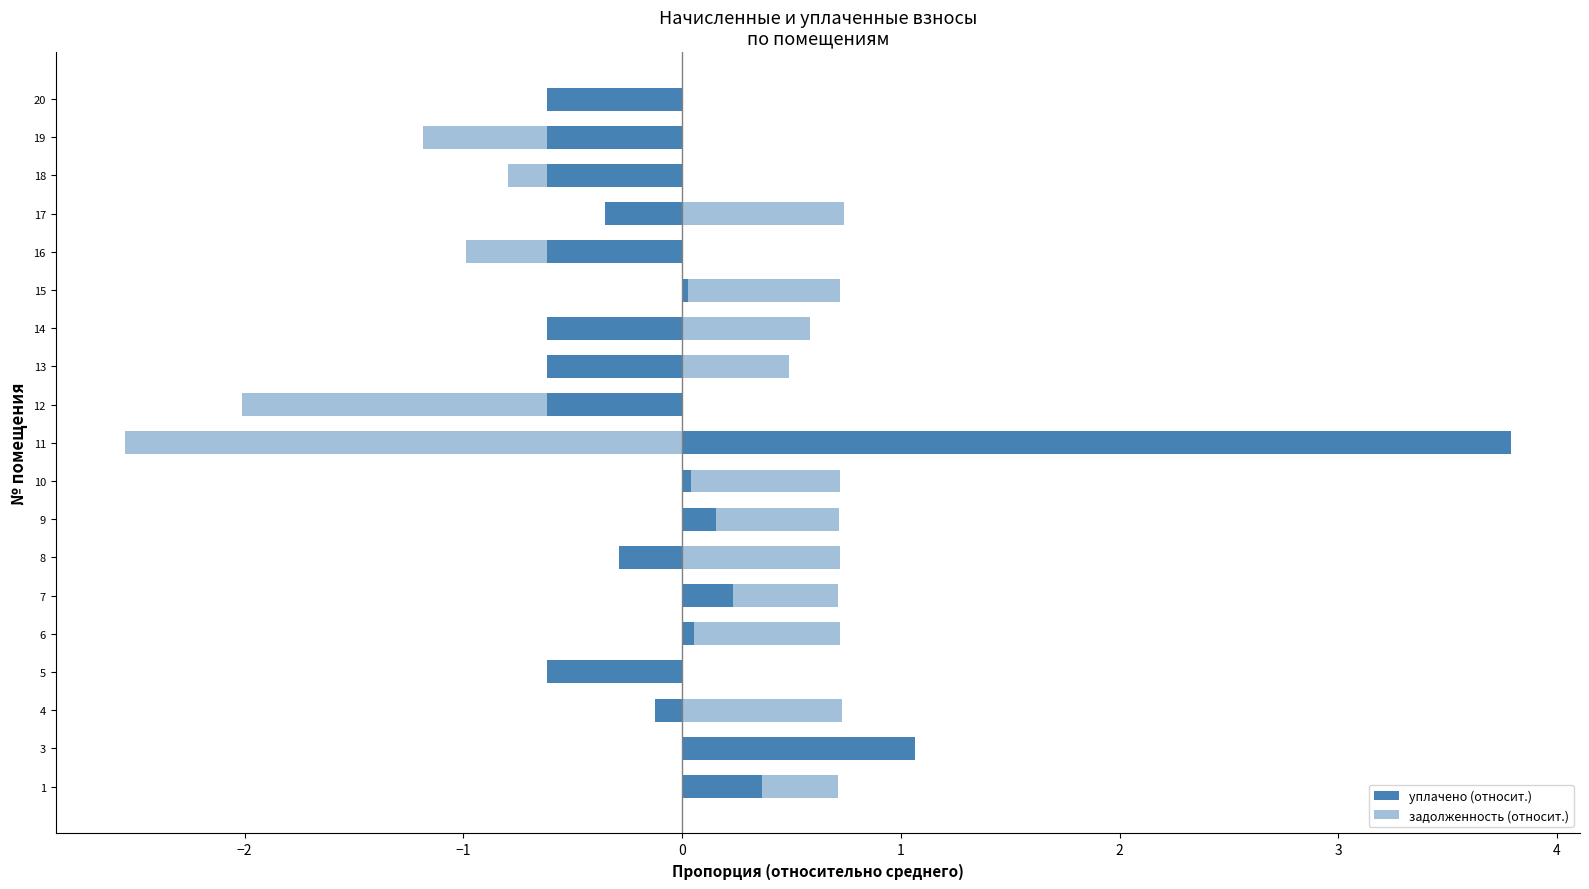

How many bars are there in total?

38